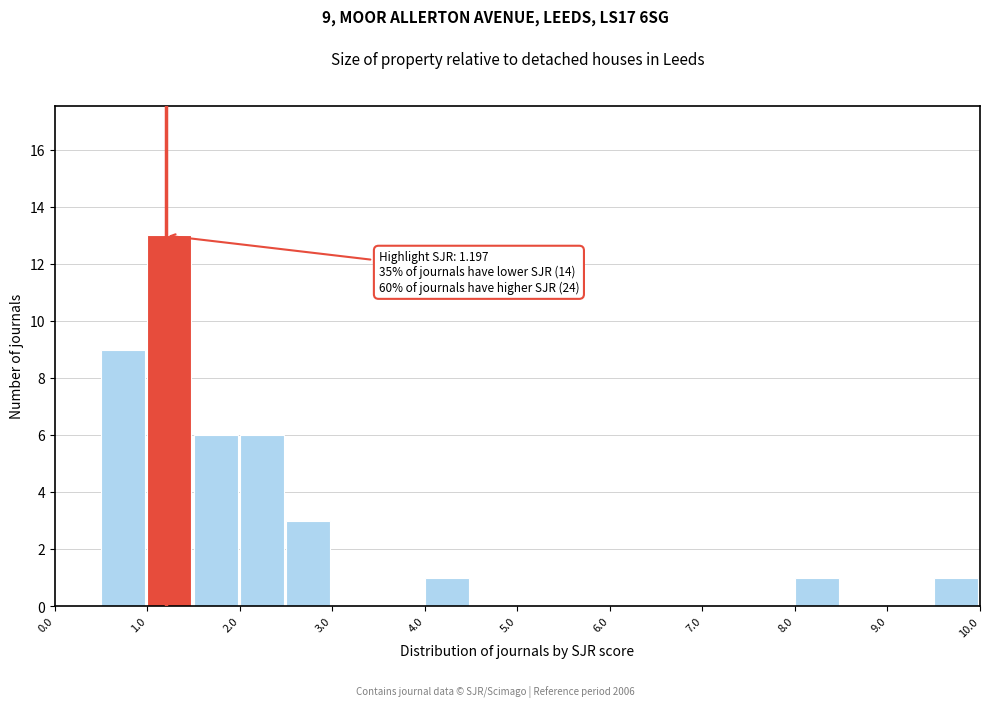

Over which range of the x-axis is the bar tallest?

1.0 to 1.5